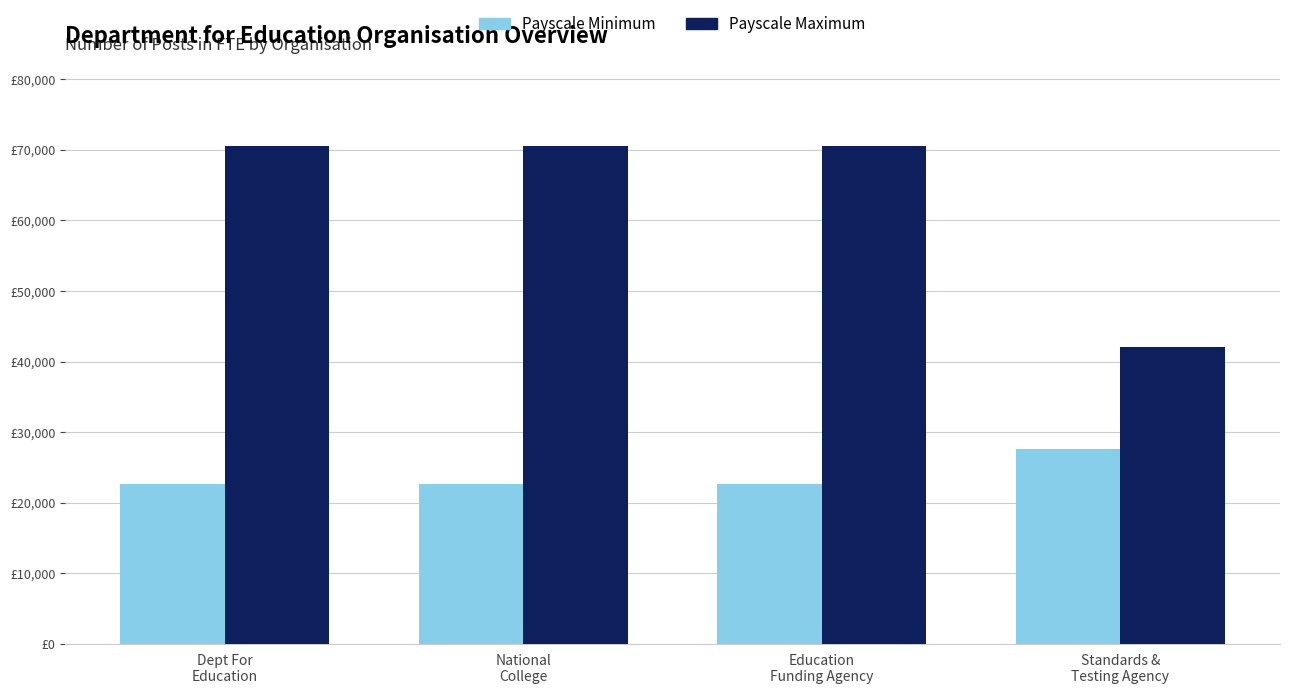

What are all the series names shown in the legend?

Payscale Minimum, Payscale Maximum